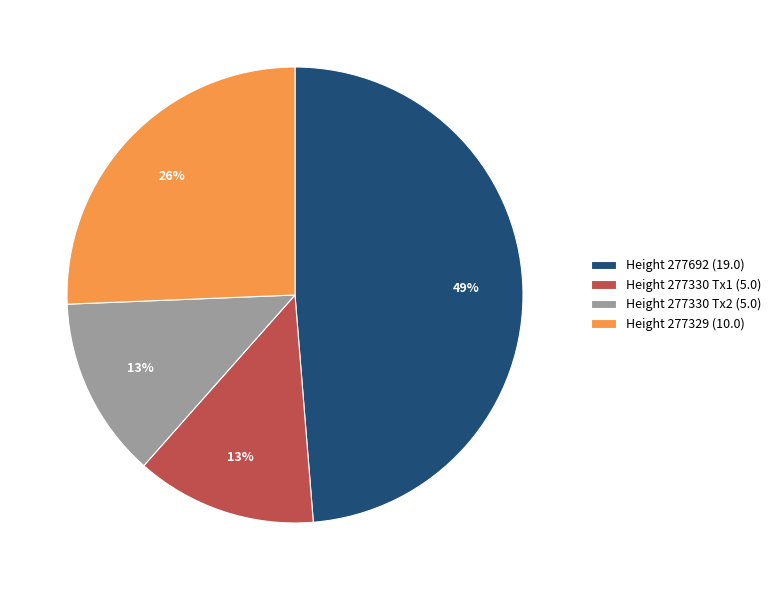

Does Height 277330 Tx1 (5.0) represent more than half of the total?

No